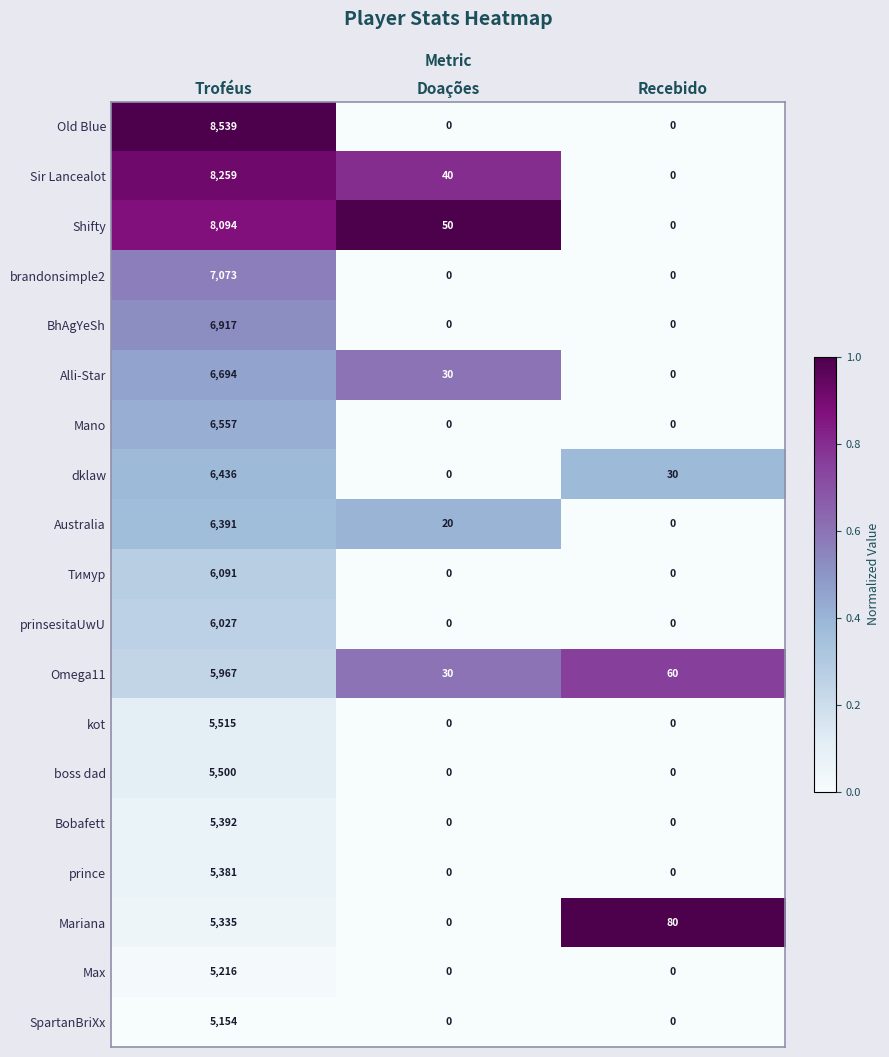

Count the number of data series in this chart.

19